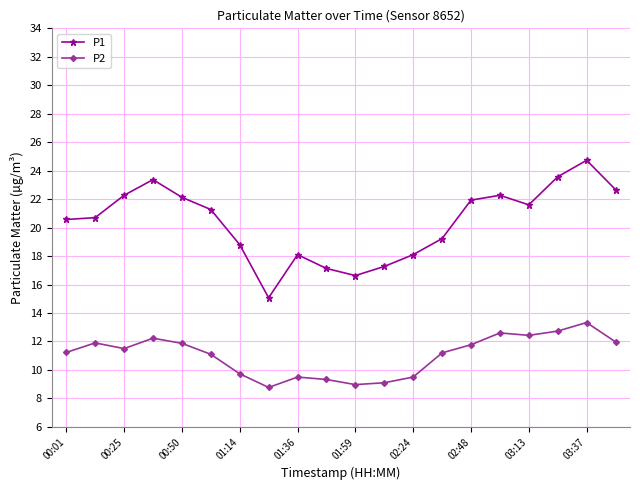

True or false: P1 has more than 2 interior local peaks.

True